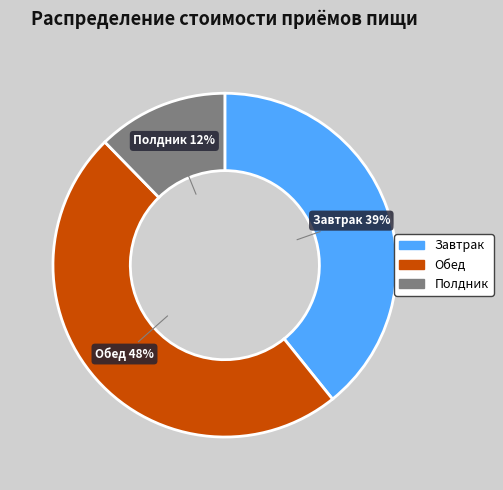

To the nearest percent, what is the difference between the Обед and Полдник slice percentages?

36%